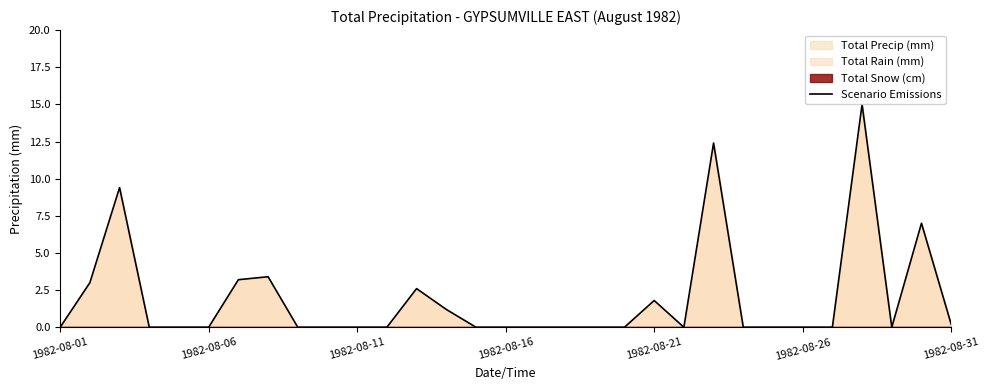

How many interior local peaks (higher than both neighbors) does the data have?

7